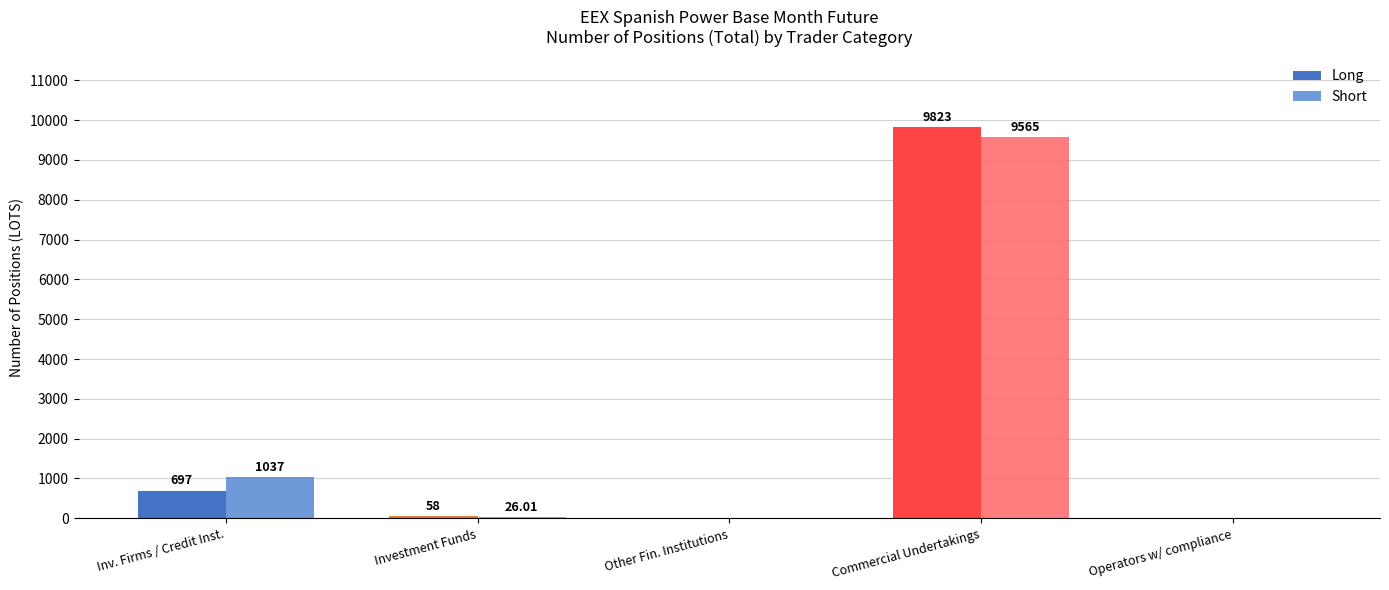

What is the label of the 3rd bar from the left?

Other Fin. Institutions